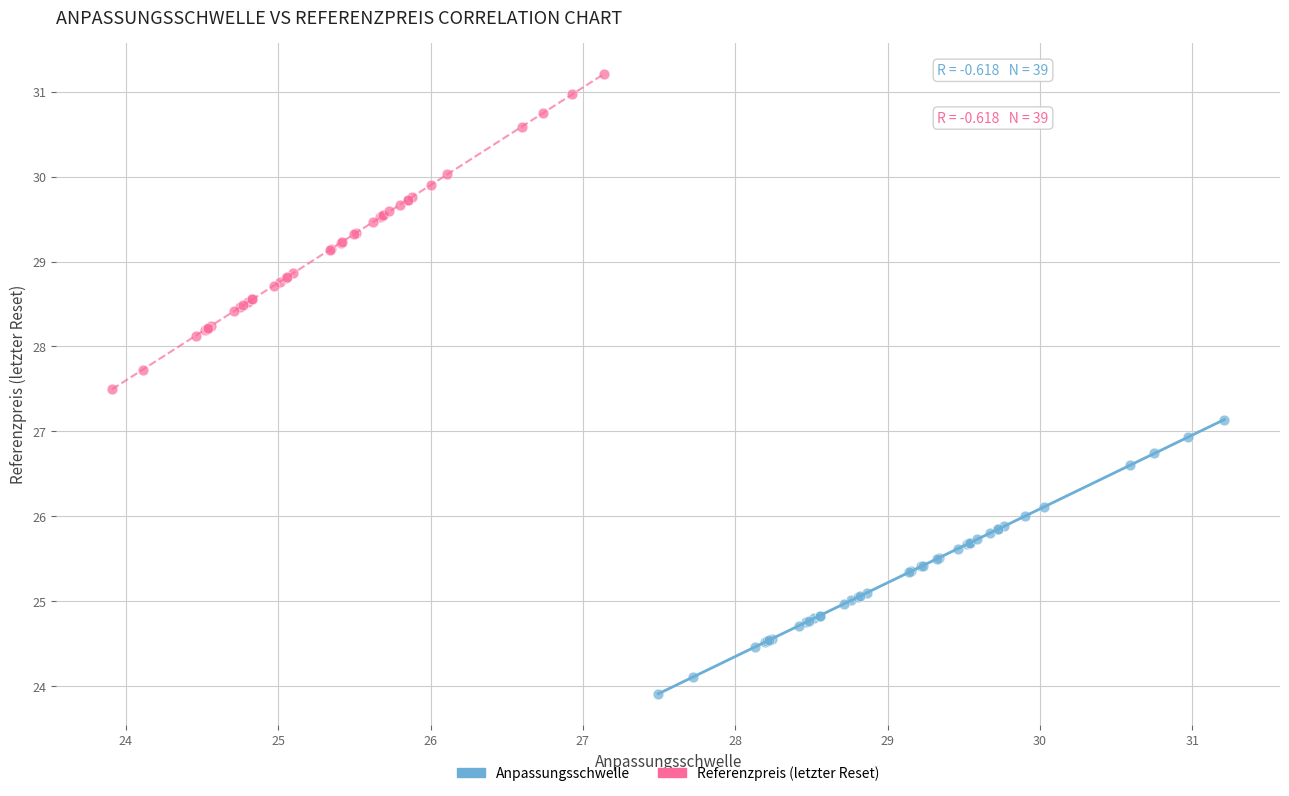

What are all the series names shown in the legend?

Anpassungsschwelle, Referenzpreis (letzter Reset)